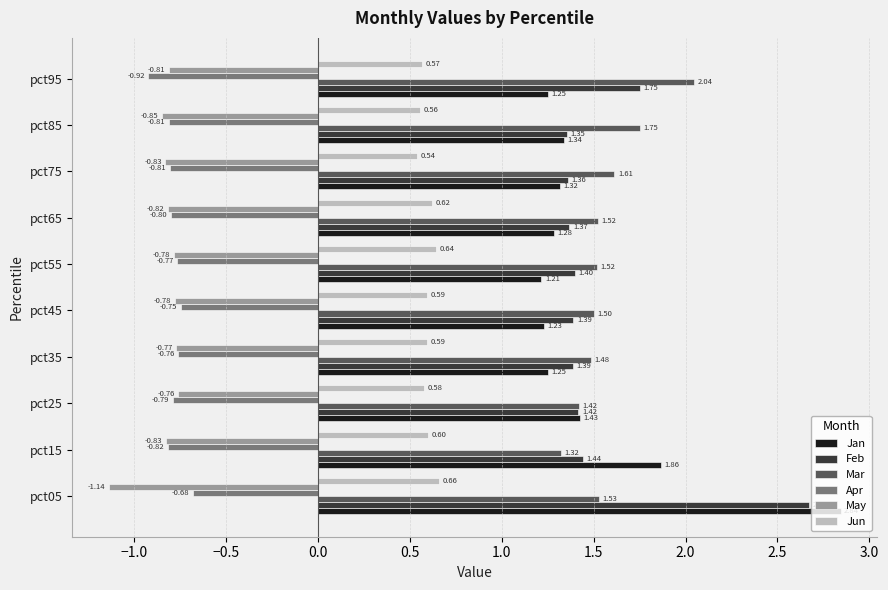

Which series has the largest total across all categories?

Mar